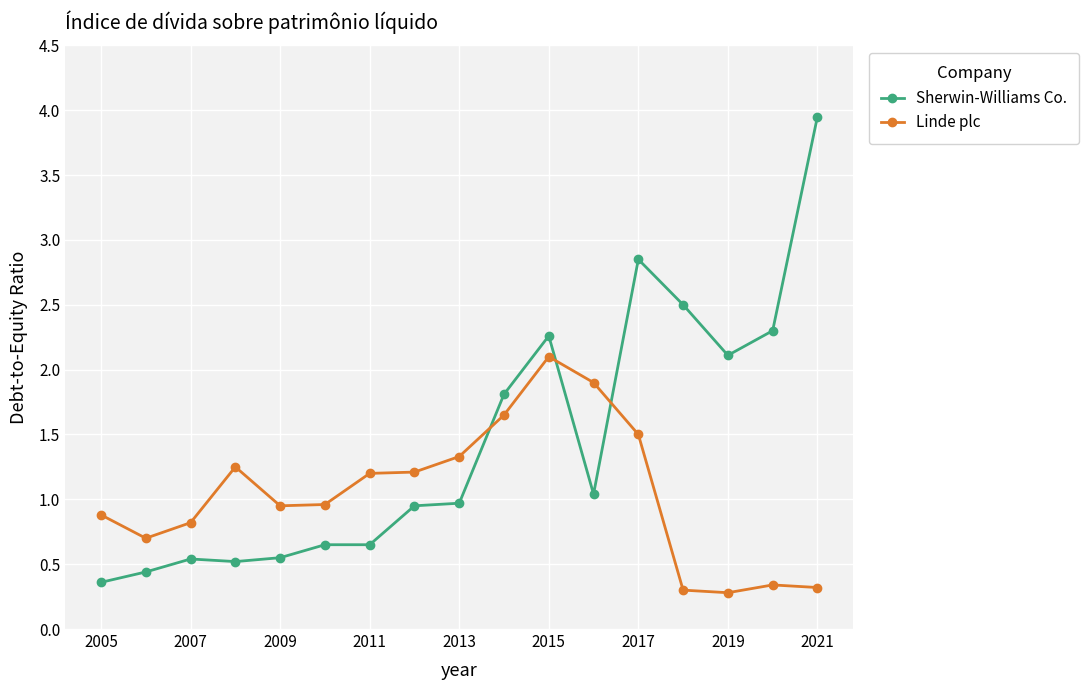

True or false: Sherwin-Williams Co. and Linde plc cross at least once.

True